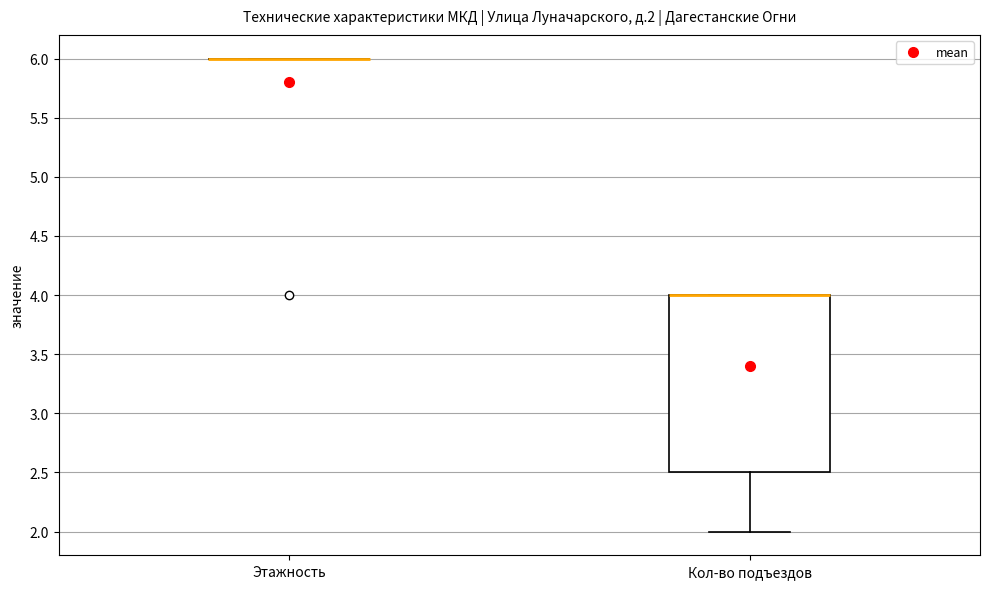

Which box is the tallest, from its lower edge to its upper edge?

Кол-во подъездов